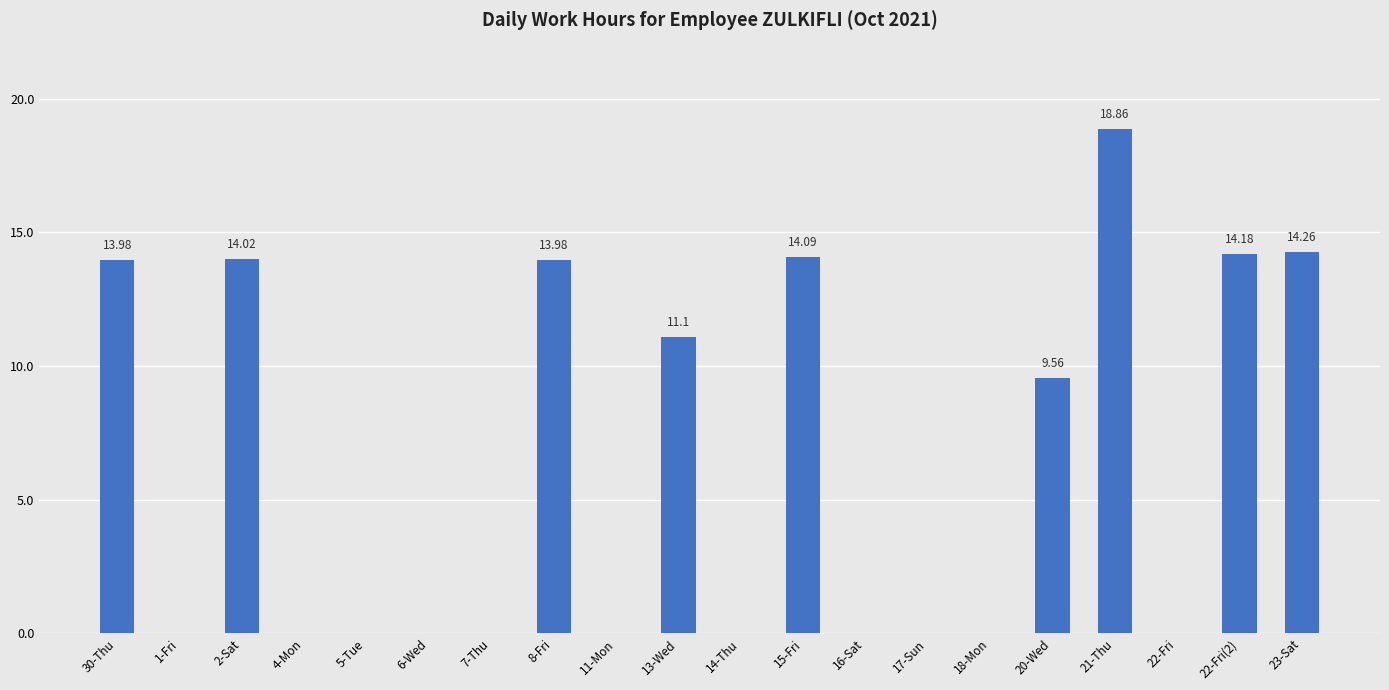

True or false: the data shows 21.7 at 30-Thu.

False